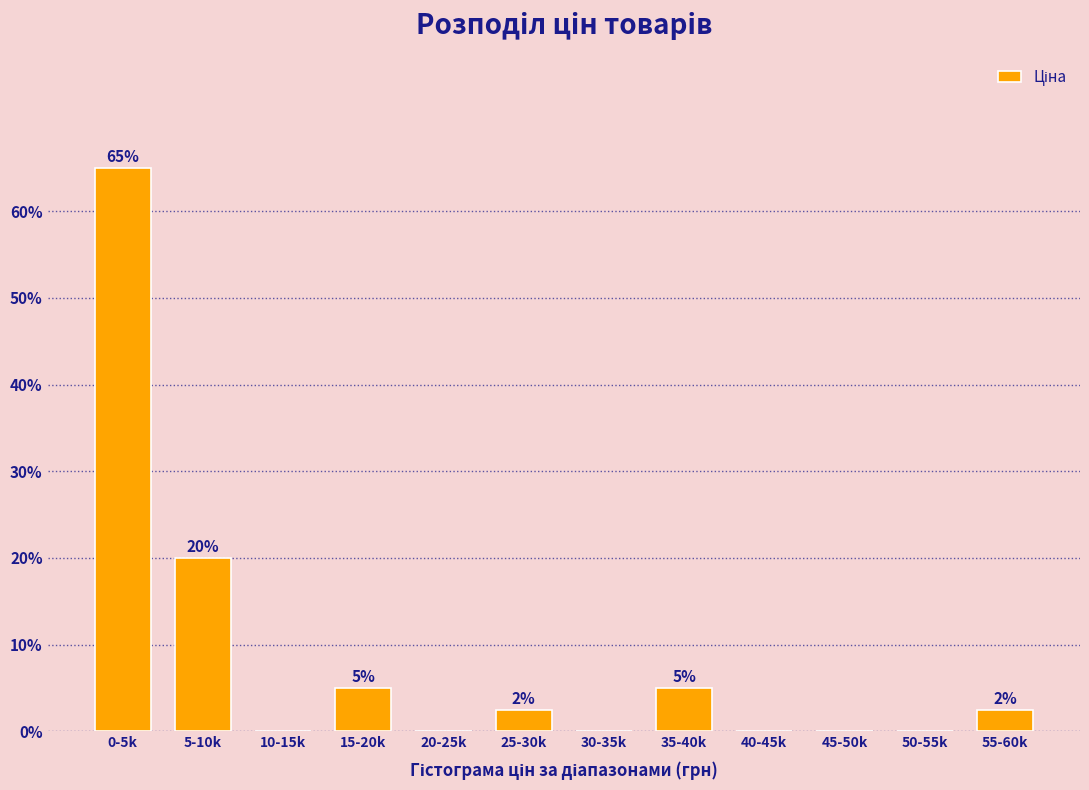

Where does the data first go above 2?

0-5k